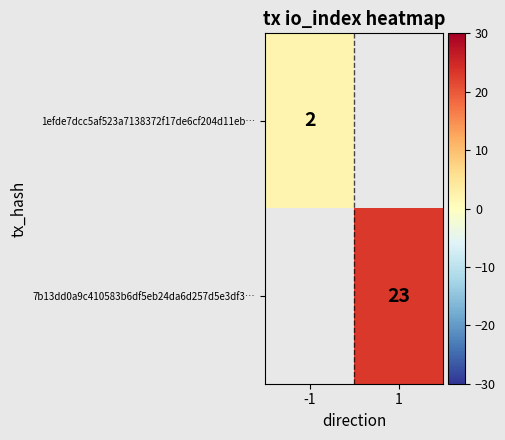

The value of 1efde7dcc5af523a7138372f17de6cf204d11eb… at -1 is 2. True or false?

True